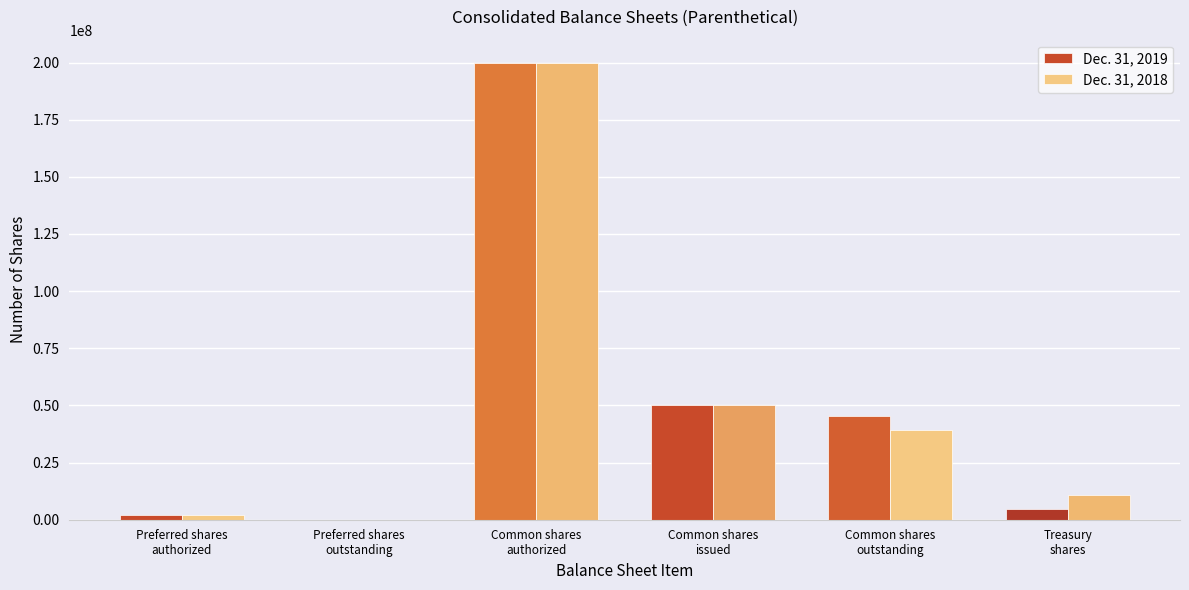

What is the spread (max minus min) of values at Preferred shares
outstanding?

52000